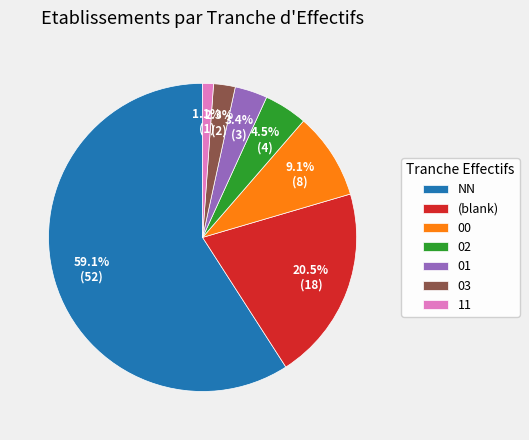

What portion of the pie excludes 03?

97.7%